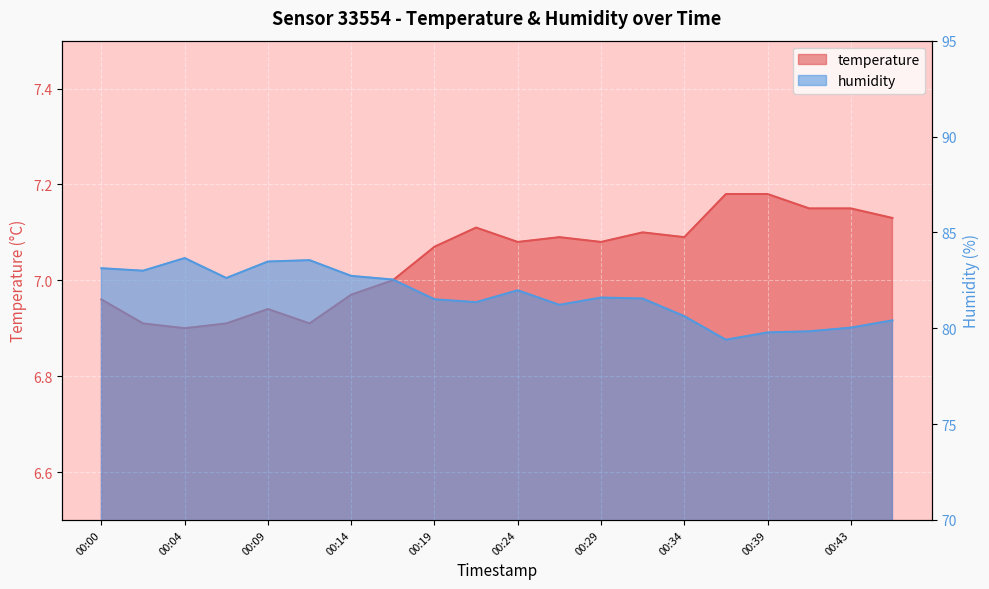

At 00:26, list the series in order from largest to smallest.

humidity, temperature